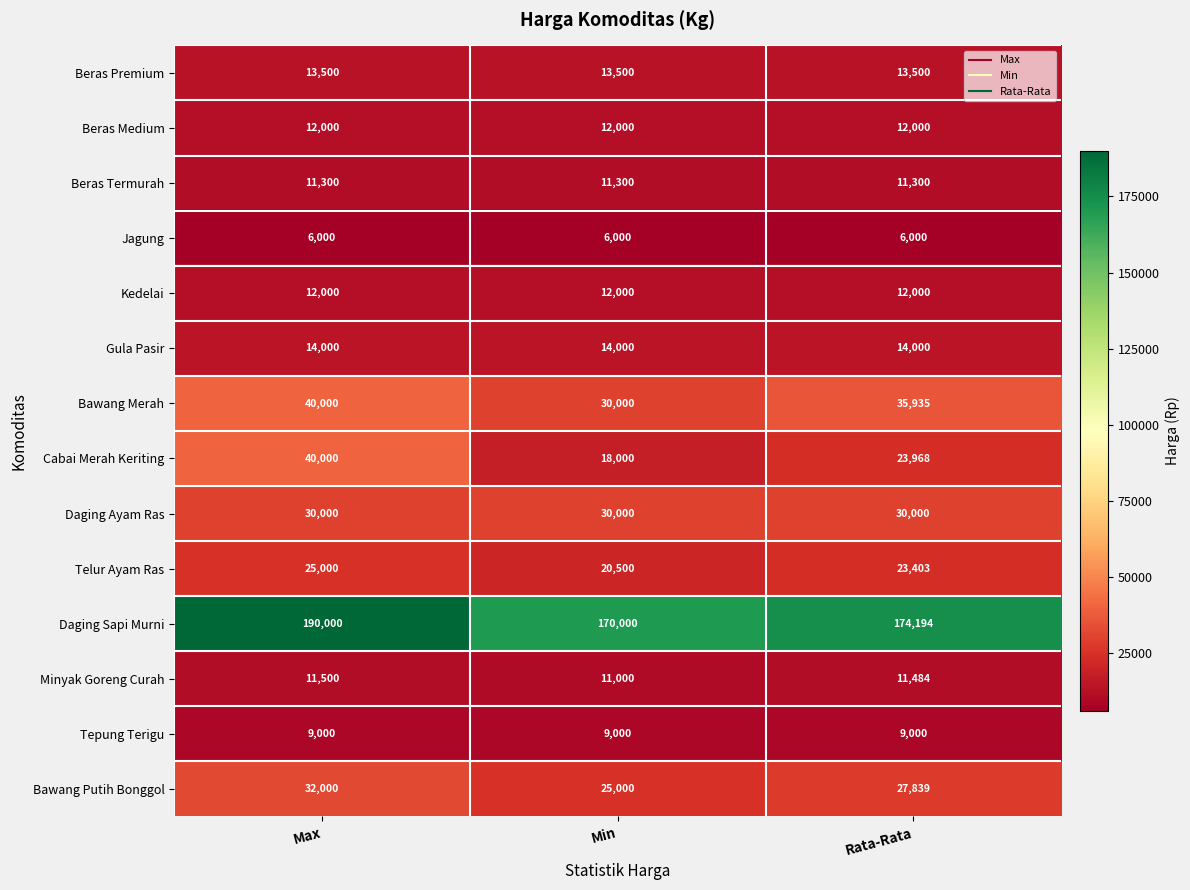

True or false: Daging Ayam Ras has a value of 30000 at Min.

True